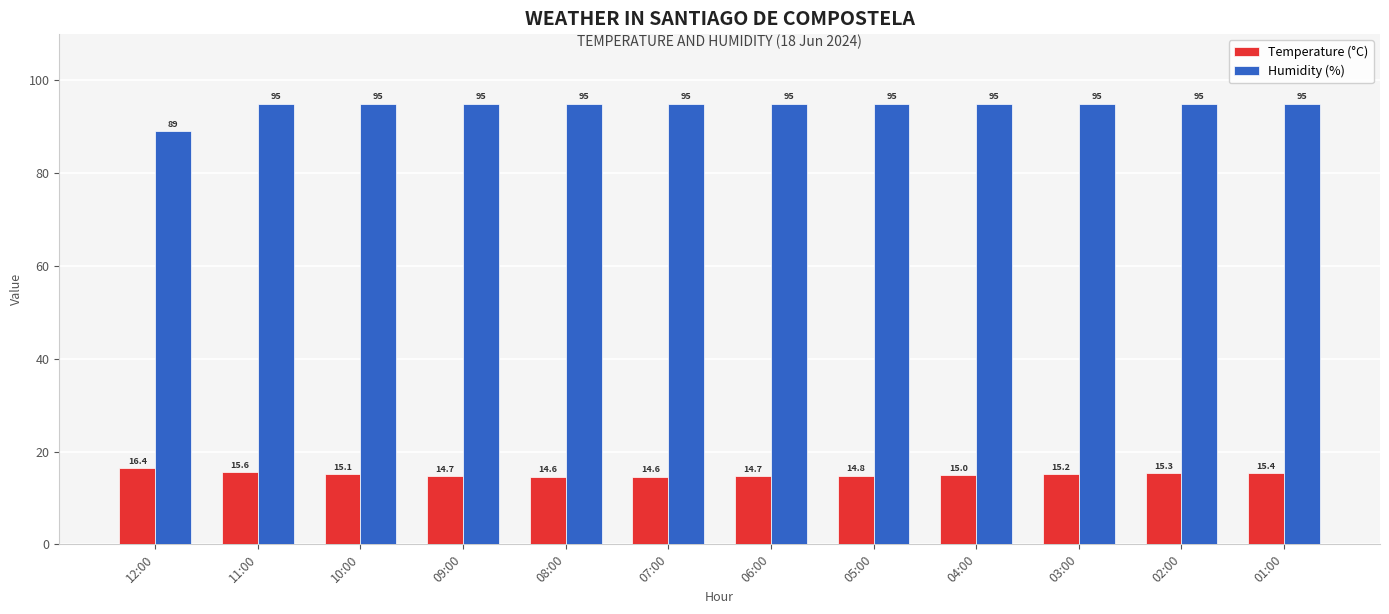

What is the label of the 1st bar from the right?

01:00